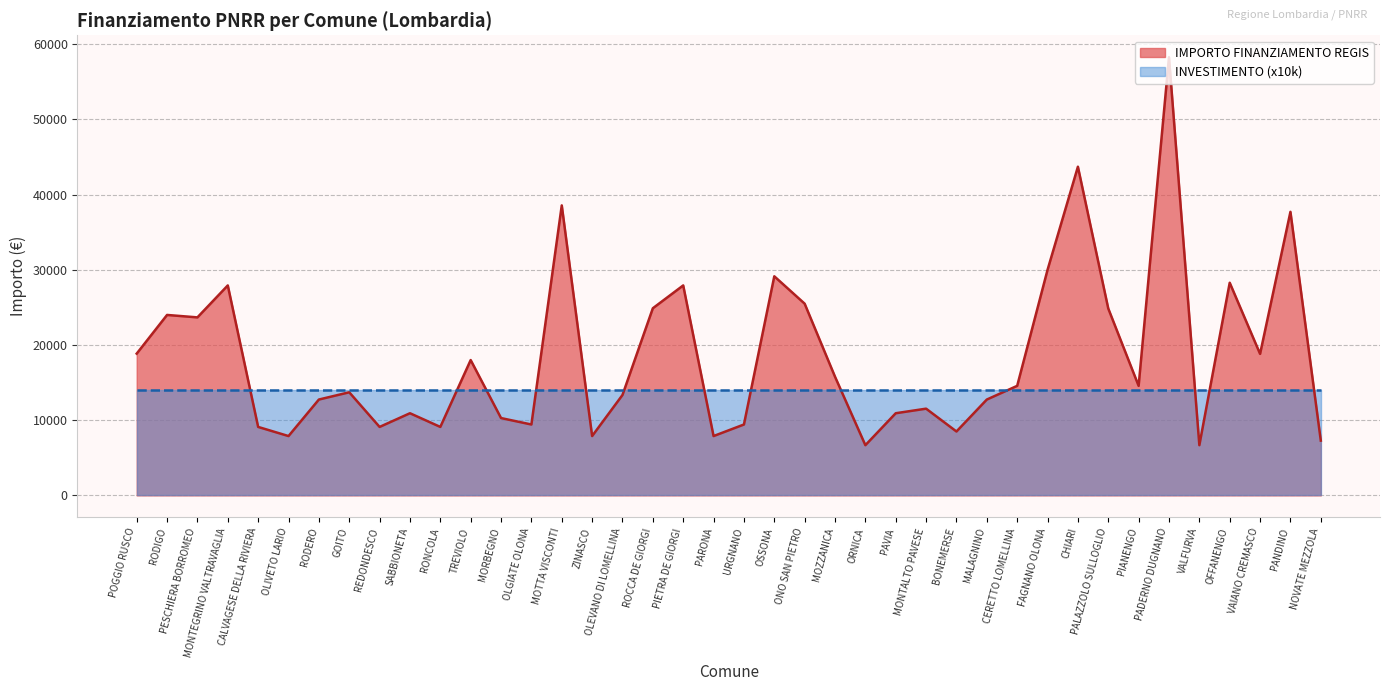

How many data points does each series have?

40